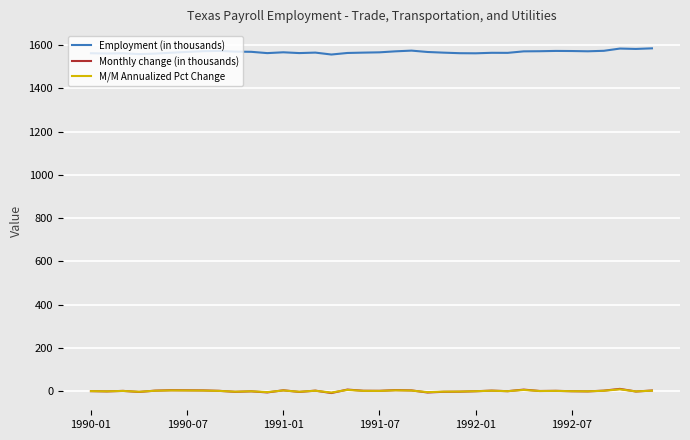

Is this an area chart (filled region under the line)?

No